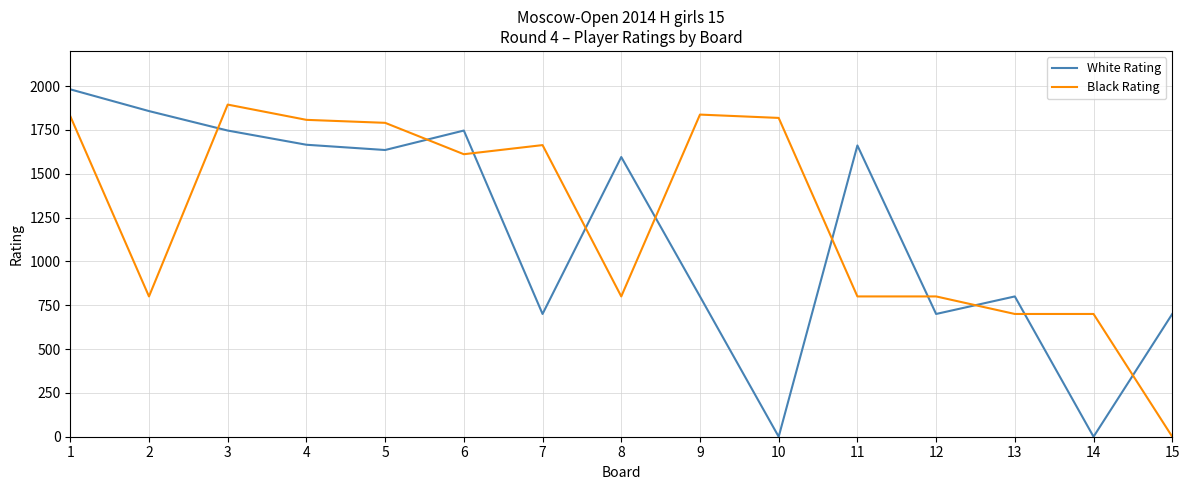

Is the value of Black Rating at 6 greater than the value of White Rating at 2?

No